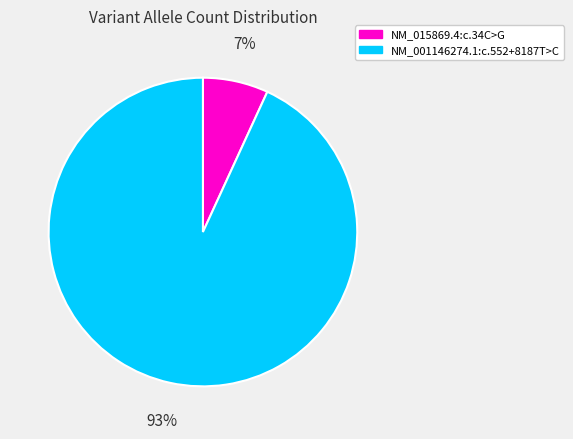

What percentage is the NM_001146274.1:c.552+8187T>C slice, to the nearest percent?

93%